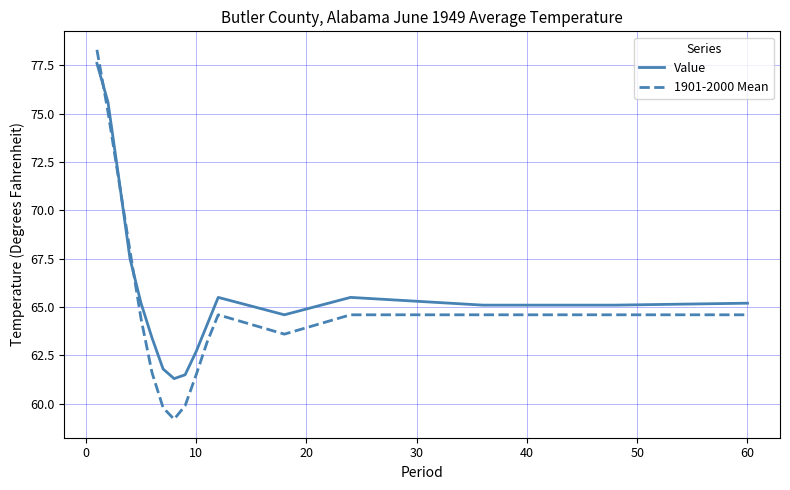

Reading right to left, what are all the values shown in this chart?

Value: 65.2	65.1	65.1	65.5	64.6	65.5	64.1	62.7	61.5	61.3	61.8	63.4	65.2	67.5	71.6	75.6	77.6
1901-2000 Mean: 64.6	64.6	64.6	64.6	63.6	64.6	63.2	61.5	59.9	59.2	59.8	61.6	64.4	67.9	71.5	75.1	78.3